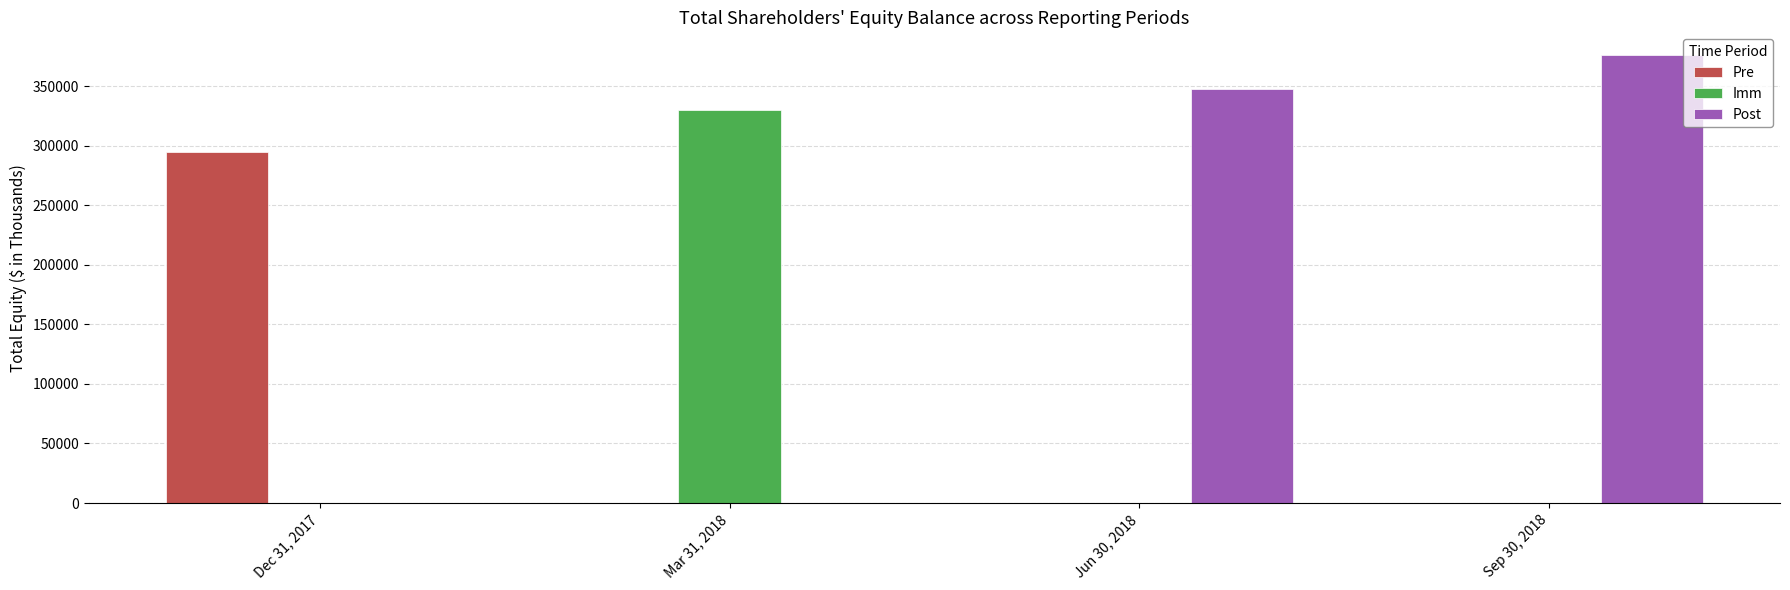

At which category does the chart reach its peak across all series?

Sep 30, 2018